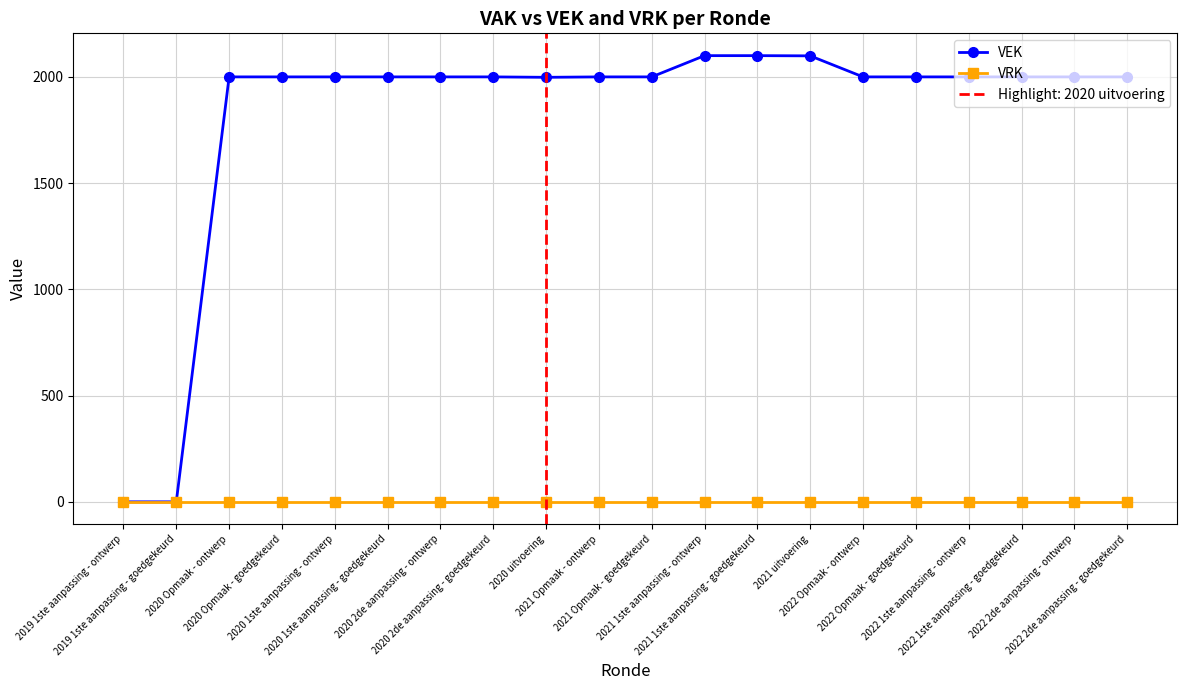

The value of VRK at 2021 1ste aanpassing - ontwerp is 0. True or false?

True